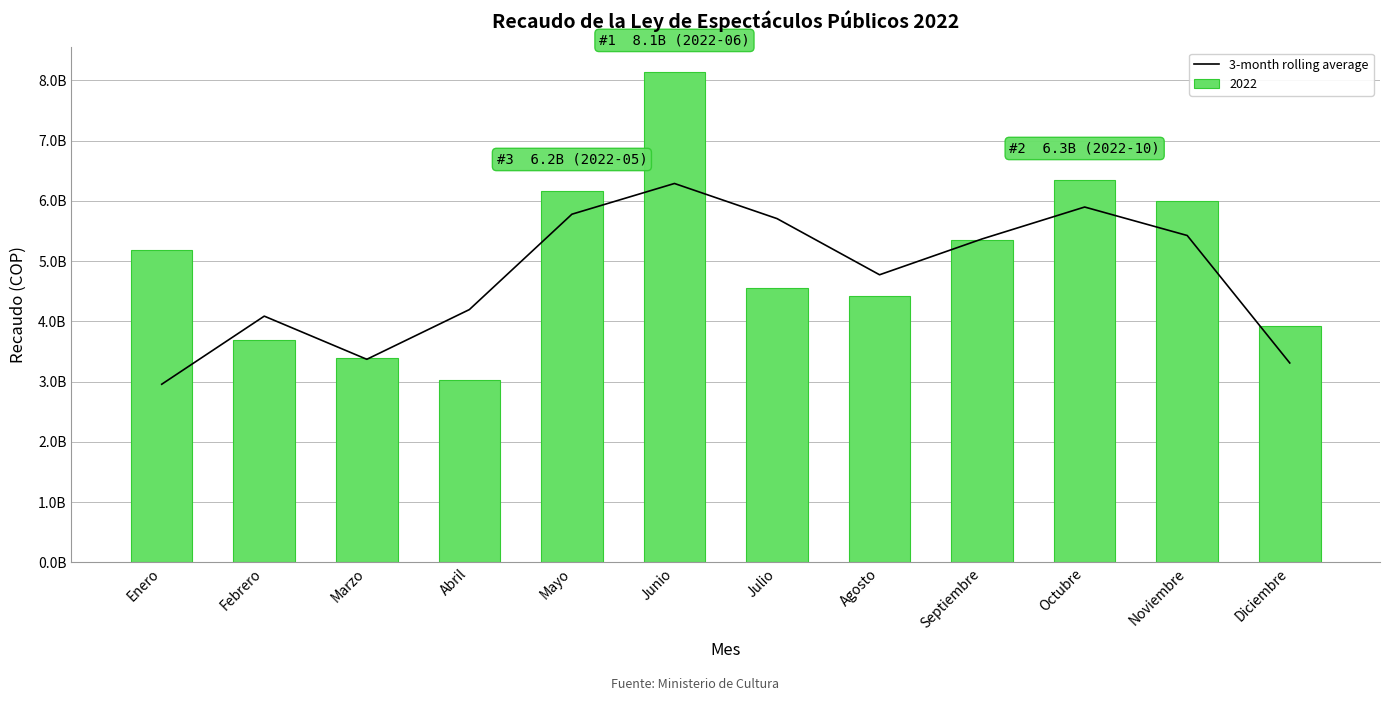

Between Mayo and Marzo, which is larger?

Mayo